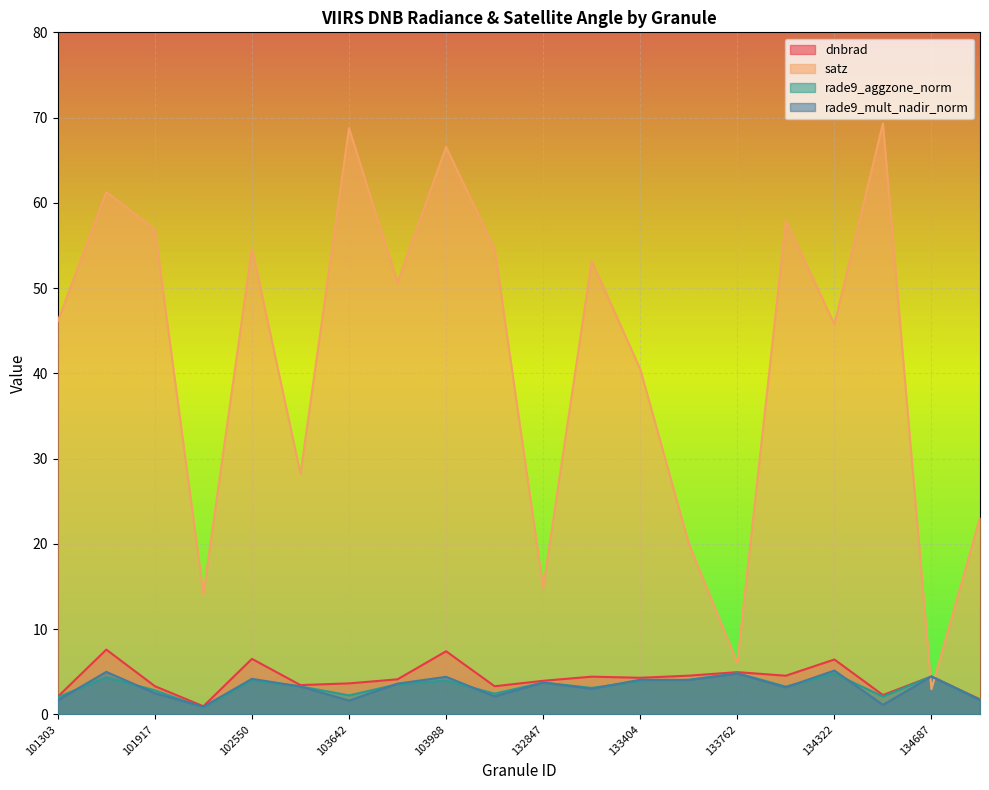

How many data points does each series have?

20